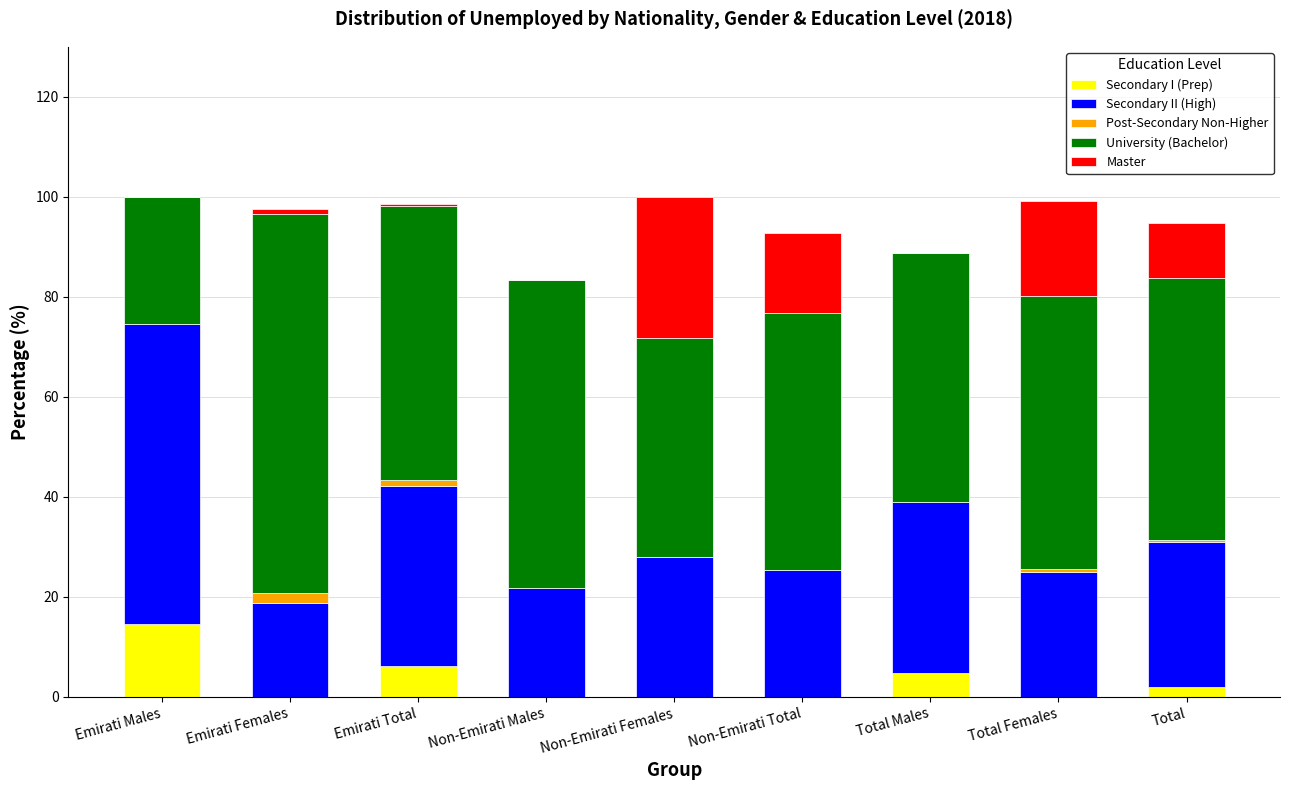

At which label does Secondary I (Prep) reach its peak?

Emirati Males